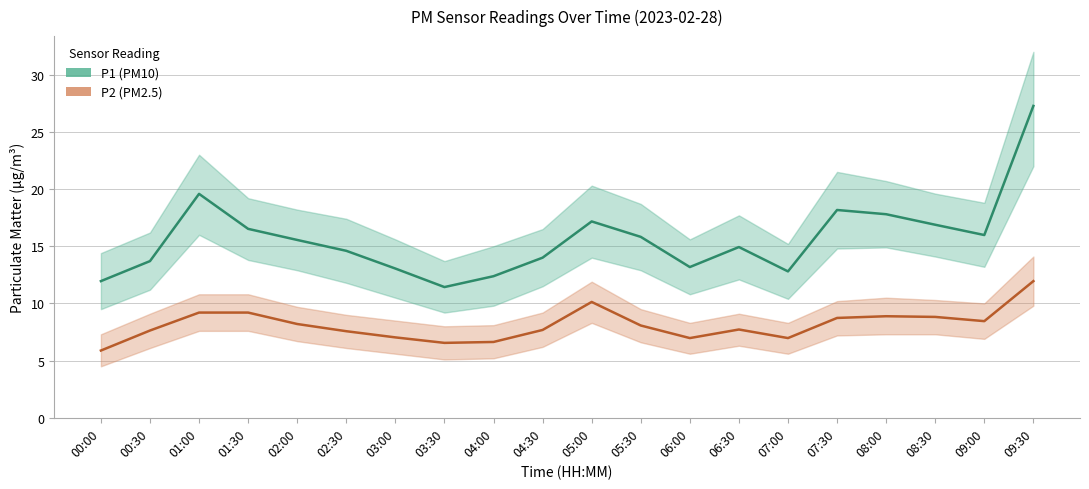

Reading left to right, what are all the values shown in this chart?

P1 (PM10): 00:00=11.9	00:30=13.7	01:00=19.6	01:30=16.5	02:00=15.6	02:30=14.6	03:00=13.1	03:30=11.4	04:00=12.4	04:30=14.0	05:00=17.2	05:30=15.8	06:00=13.2	06:30=14.9	07:00=12.8	07:30=18.2	08:00=17.8	08:30=16.9	09:00=16.0	09:30=27.3
P2 (PM2.5): 00:00=5.9	00:30=7.6	01:00=9.2	01:30=9.2	02:00=8.2	02:30=7.6	03:00=7.0	03:30=6.5	04:00=6.6	04:30=7.7	05:00=10.1	05:30=8.1	06:00=7.0	06:30=7.7	07:00=7.0	07:30=8.7	08:00=8.9	08:30=8.8	09:00=8.4	09:30=11.9